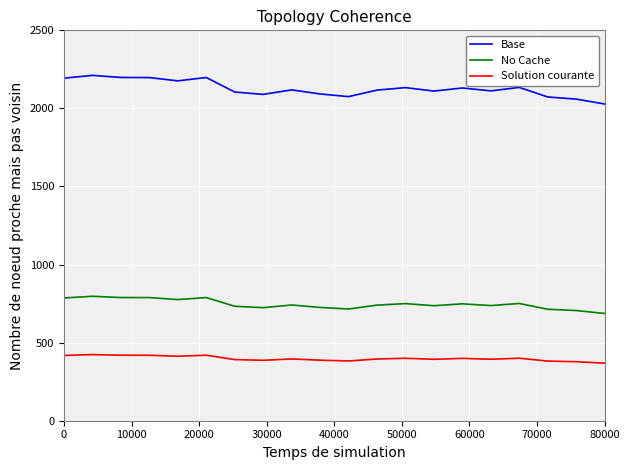

What is the difference between the maximum and minimum values in the Base series?

183.5